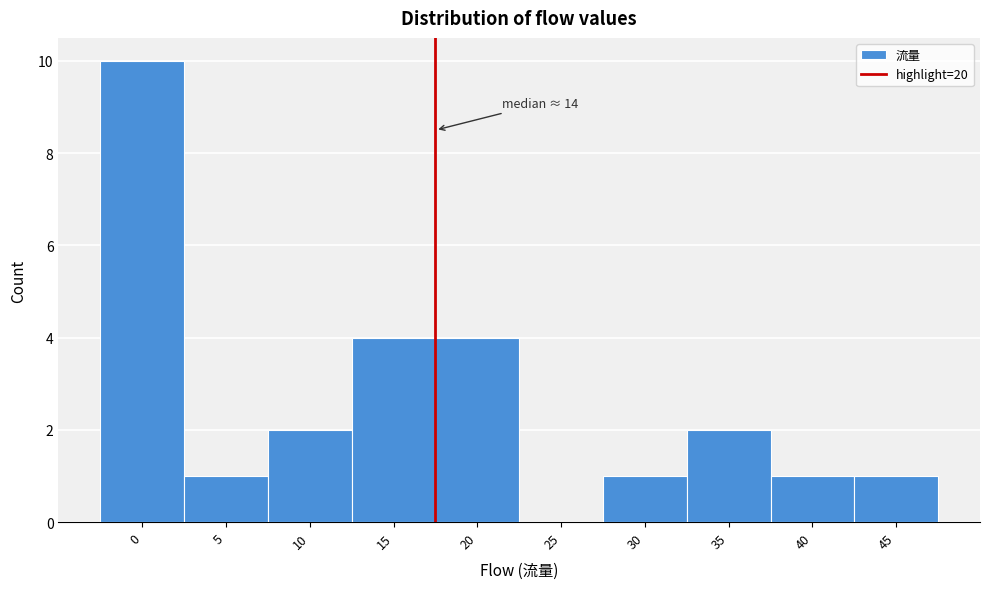

Reading left to right, what are all the values shown in this chart?

0=10	5=1	10=2	15=4	20=4	25=0	30=1	35=2	40=1	45=1